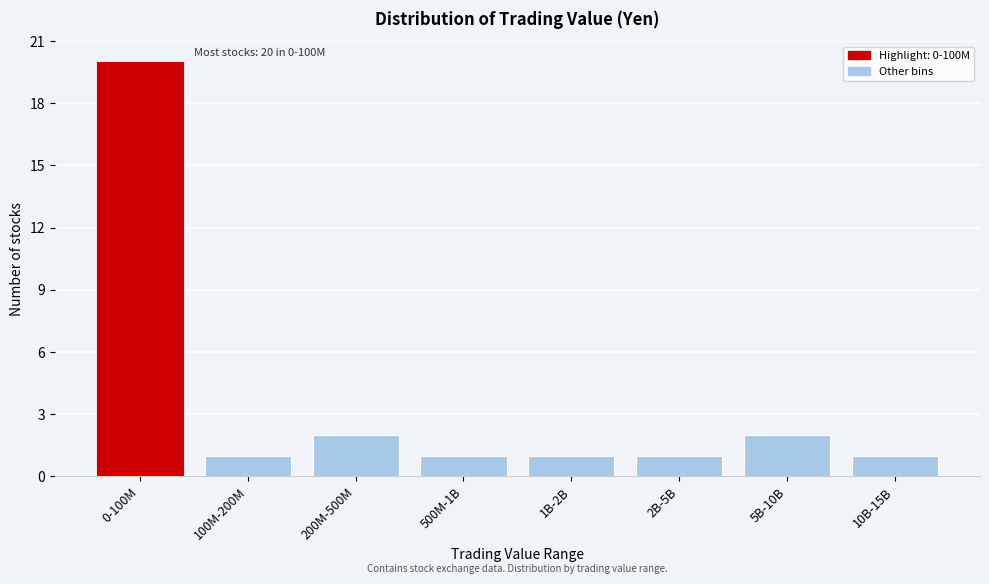

Reading left to right, transcribe all the data shown in this chart.

0-100M=20	100M-200M=1	200M-500M=2	500M-1B=1	1B-2B=1	2B-5B=1	5B-10B=2	10B-15B=1